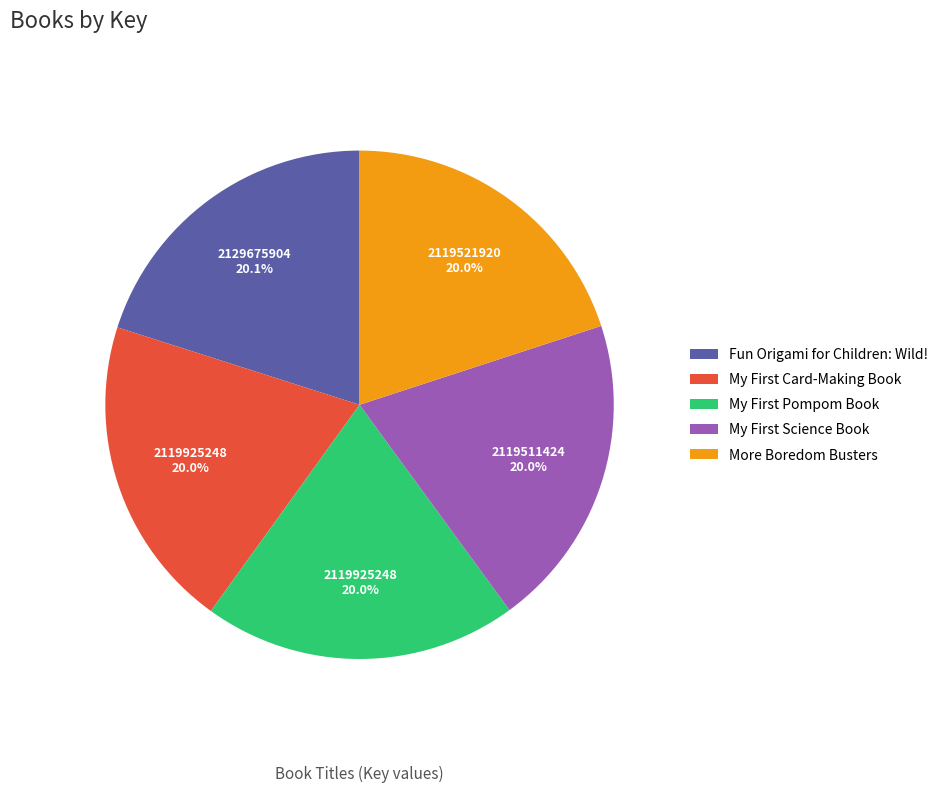

How many segments does this pie chart have?

5